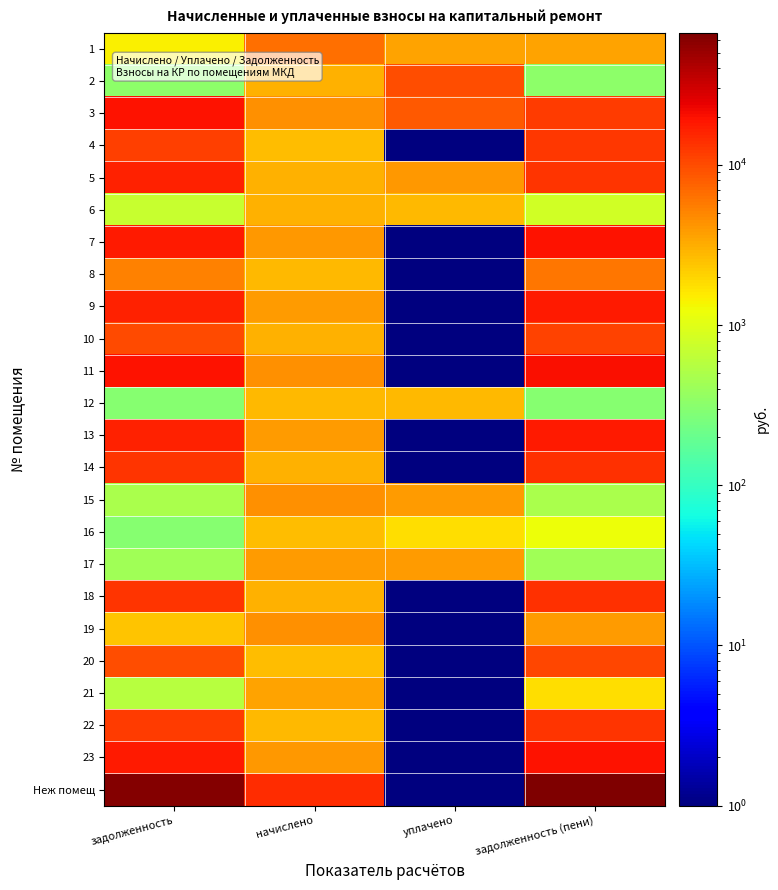

Which has a higher value, уплачено or задолженность (пени)?

уплачено